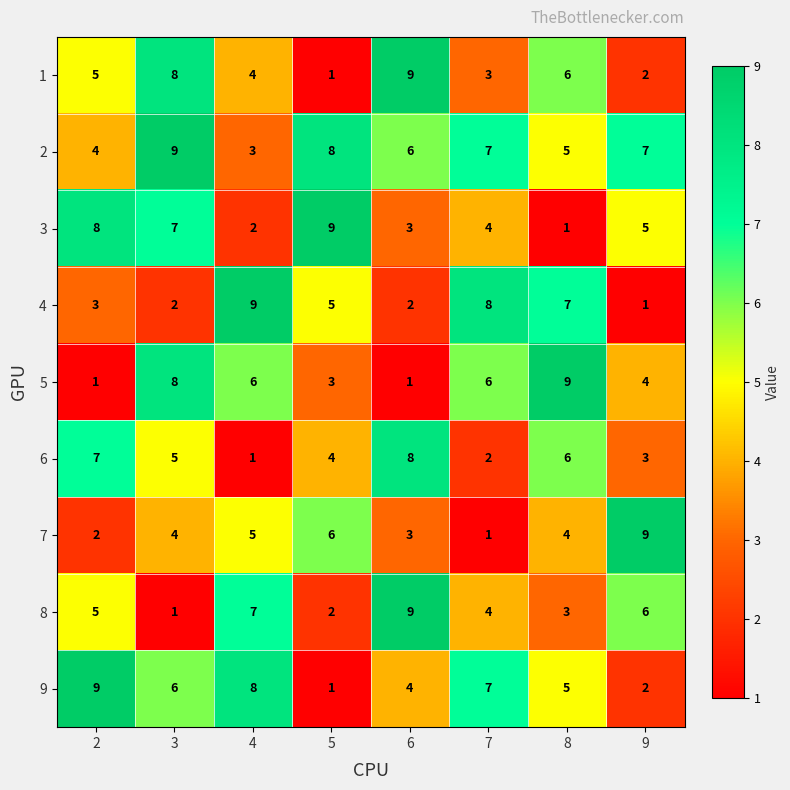

What is the approximate value of 6 at 5?

4